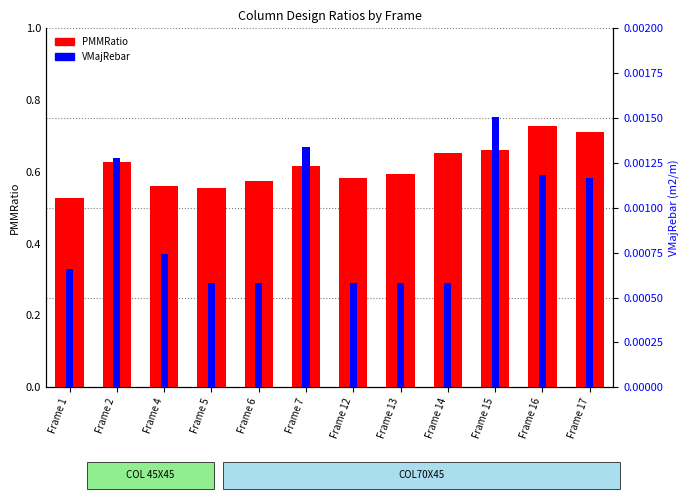

Reading left to right, list all the values displayed in this chart.

PMMRatio: 0.5	0.6	0.6	0.6	0.6	0.6	0.6	0.6	0.7	0.7	0.7	0.7
VMajRebar: 0.0	0.0	0.0	0.0	0.0	0.0	0.0	0.0	0.0	0.0	0.0	0.0